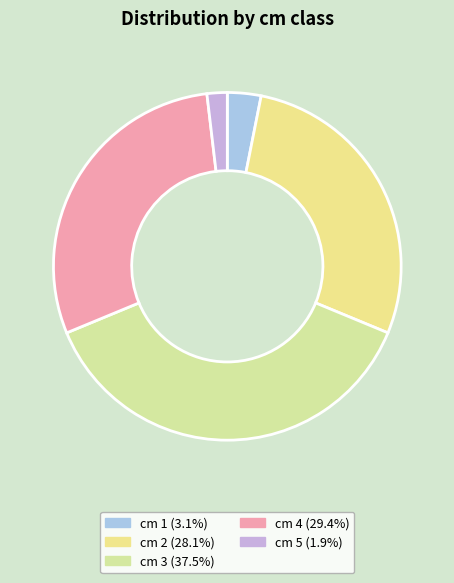

To the nearest percent, what is the difference between the largest and smallest slice percentages?

36%